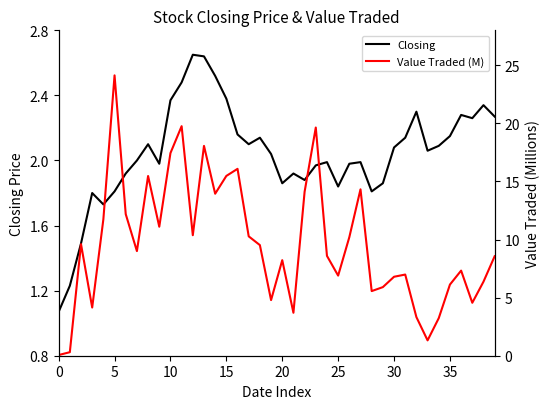

Read the Closing value at 30.

2.1